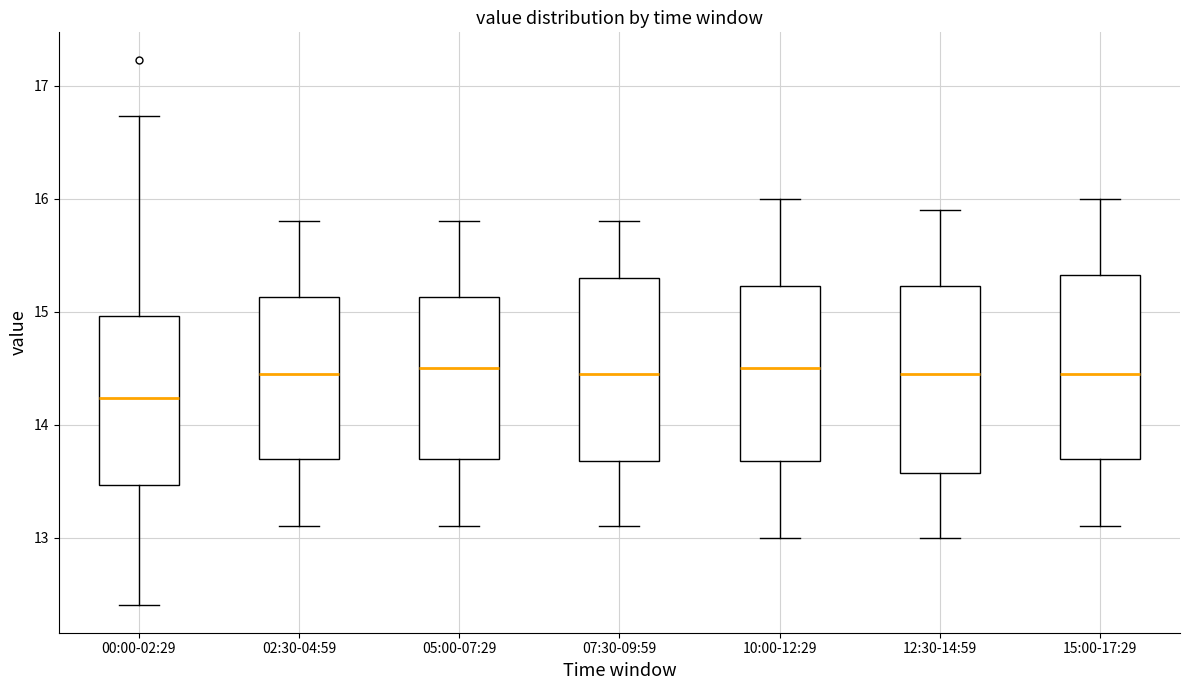

Reading left to right, read every box against the y-axis: the position of its median line, the range the box covers, and the ends of its whiskers. The values are not printed on the chart, so give them approximately, as read against the axis.

00:00-02:29: median 14.2, box 13.5 to 15.0, whiskers 12.4 to 16.7
02:30-04:59: median 14.5, box 13.7 to 15.1, whiskers 13.1 to 15.8
05:00-07:29: median 14.5, box 13.7 to 15.1, whiskers 13.1 to 15.8
07:30-09:59: median 14.5, box 13.7 to 15.3, whiskers 13.1 to 15.8
10:00-12:29: median 14.5, box 13.7 to 15.2, whiskers 13.0 to 16.0
12:30-14:59: median 14.5, box 13.6 to 15.2, whiskers 13.0 to 15.9
15:00-17:29: median 14.5, box 13.7 to 15.3, whiskers 13.1 to 16.0